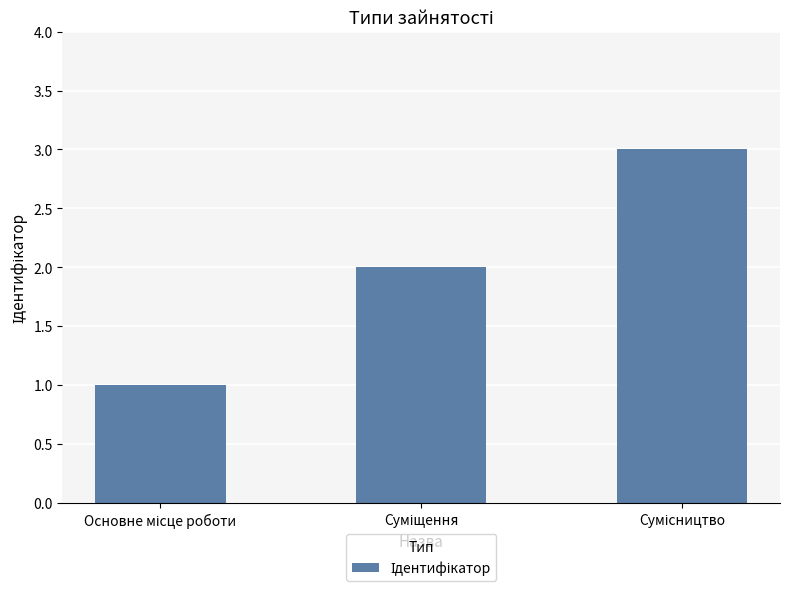

What is the maximum value shown in the chart?

3